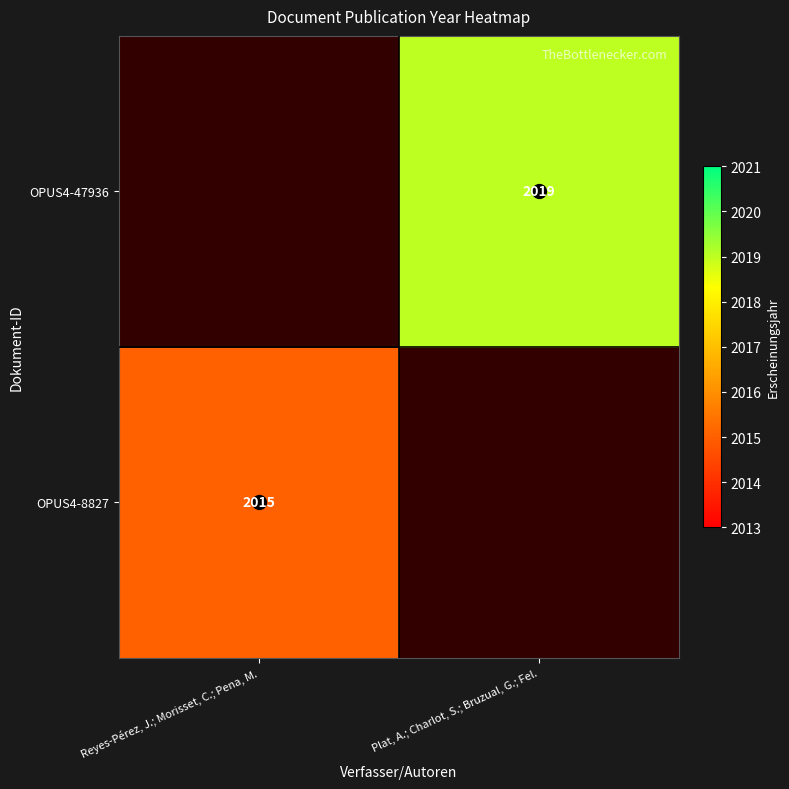

Is the value of OPUS4-47936 at Reyes-Pérez, J.; Morisset, C.; Pena, M. greater than the value of OPUS4-8827 at Reyes-Pérez, J.; Morisset, C.; Pena, M.?

No